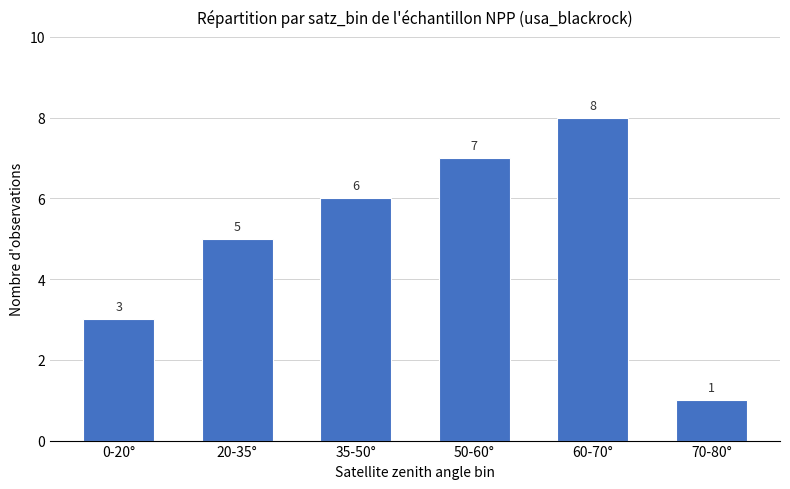

At which category does the chart reach its peak across all series?

60-70°